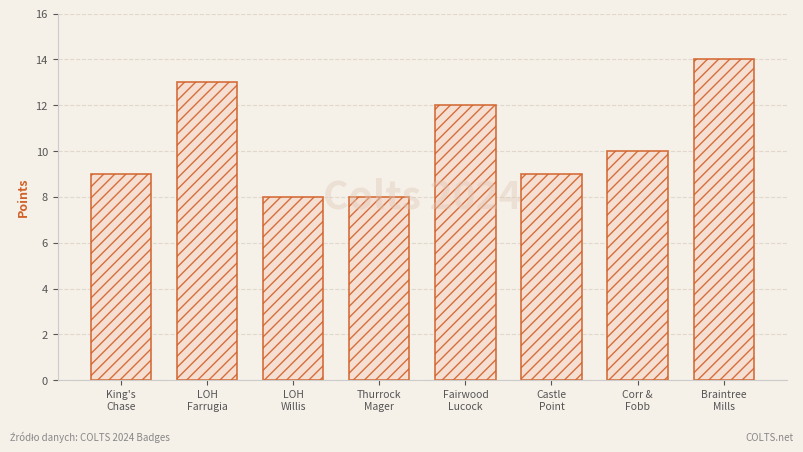

What is the value of the 1st bar from the left?

9